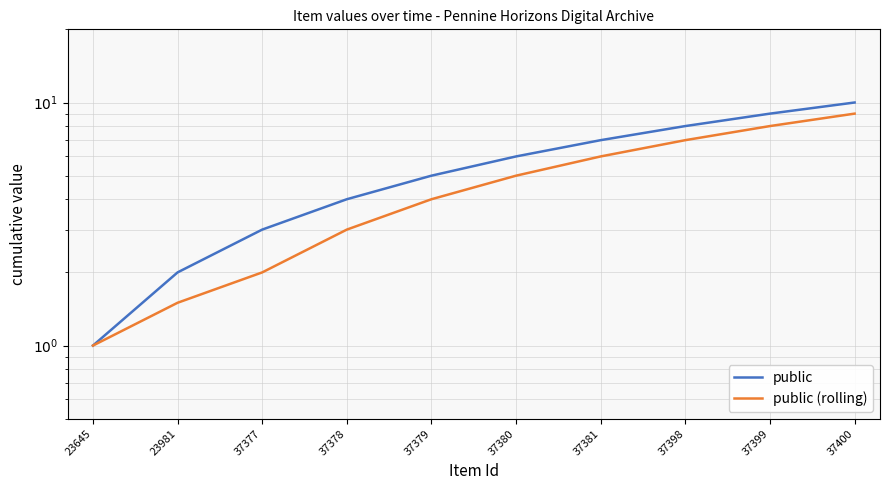

The value of public (rolling) at 37400 is 9.0. True or false?

True